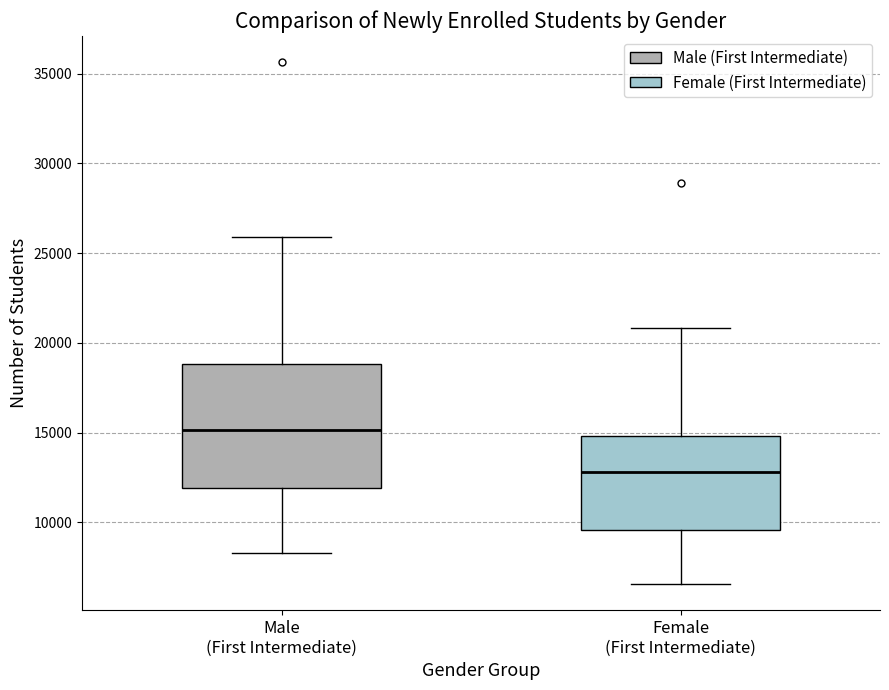

Which box has the lowest median line?

Female (First Intermediate)